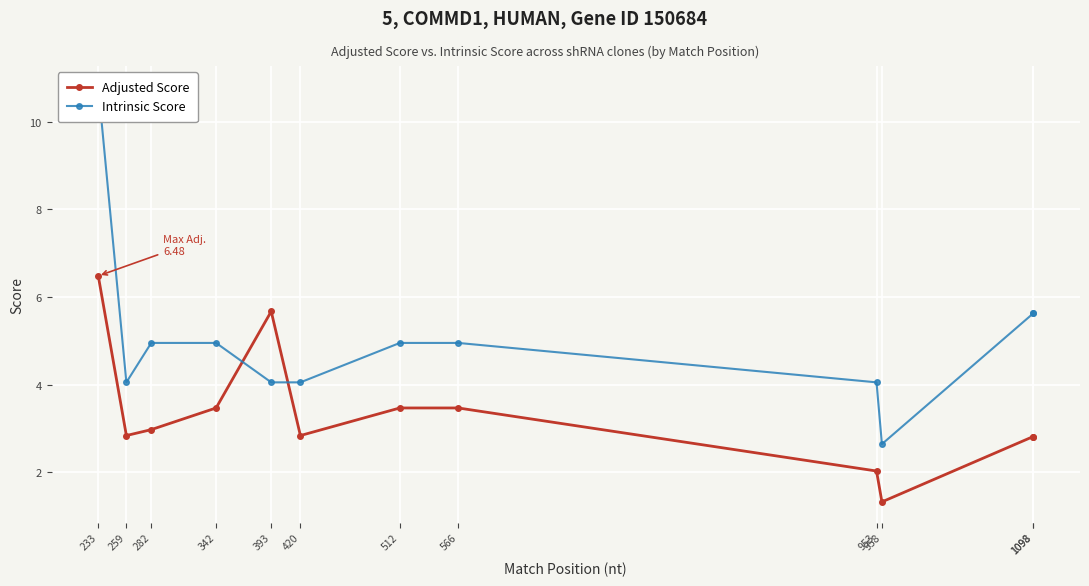

Between 953 and 958, which is larger?

953